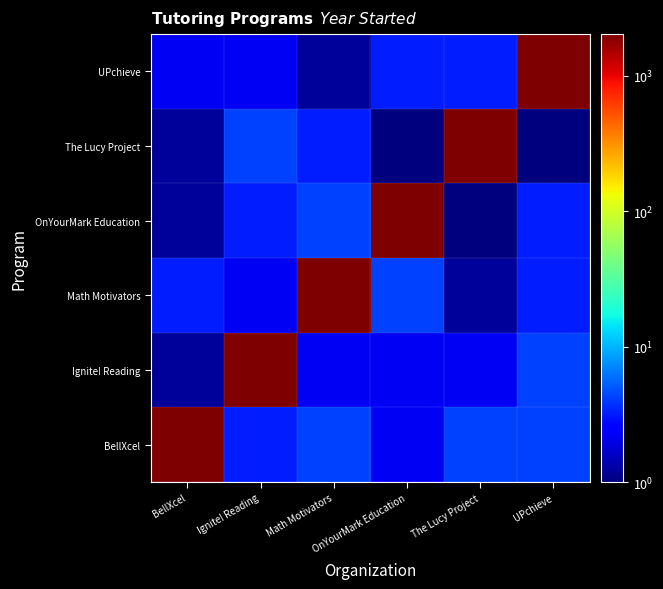

Reading right to left, list all the values displayed in this chart.

BellXcel: UPchieve=4.2	The Lucy Project=4.2	OnYourMark Education=2.2	Math Motivators=4.2	Ignite! Reading=3.2	BellXcel=1992.0
Ignite! Reading: UPchieve=4.2	The Lucy Project=2.2	OnYourMark Education=2.2	Math Motivators=2.2	Ignite! Reading=2021.0	BellXcel=1.2
Math Motivators: UPchieve=3.2	The Lucy Project=1.2	OnYourMark Education=4.2	Math Motivators=2016.0	Ignite! Reading=2.2	BellXcel=3.2
OnYourMark Education: UPchieve=3.2	The Lucy Project=0.2	OnYourMark Education=2021.0	Math Motivators=4.2	Ignite! Reading=3.2	BellXcel=1.2
The Lucy Project: UPchieve=0.2	The Lucy Project=2020.0	OnYourMark Education=0.2	Math Motivators=3.2	Ignite! Reading=4.2	BellXcel=1.2
UPchieve: UPchieve=2018.0	The Lucy Project=3.2	OnYourMark Education=3.2	Math Motivators=1.2	Ignite! Reading=2.2	BellXcel=2.2